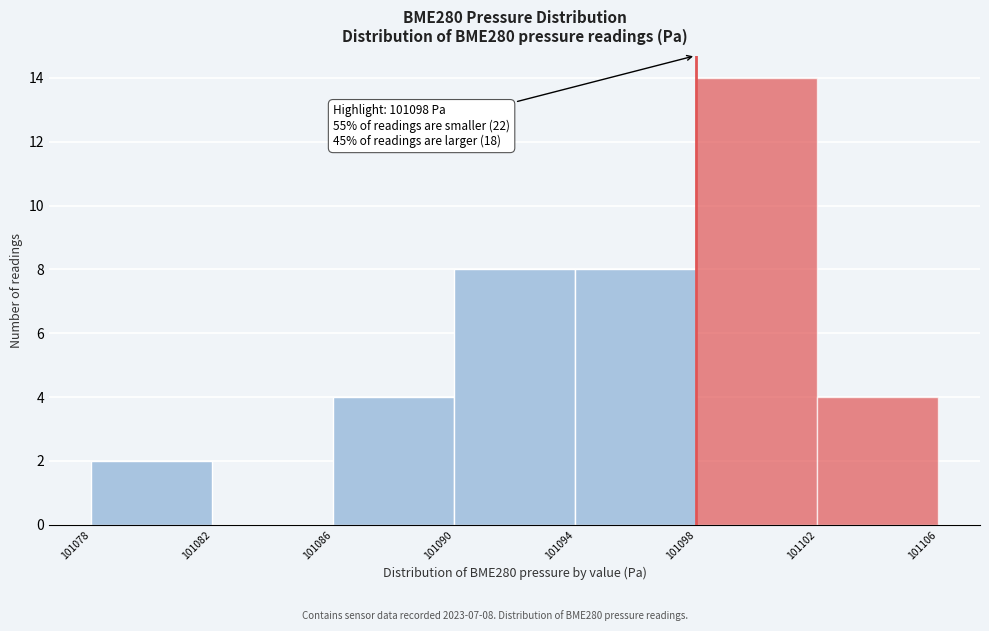

Over which range of the x-axis is the bar tallest?

101098 to 101102